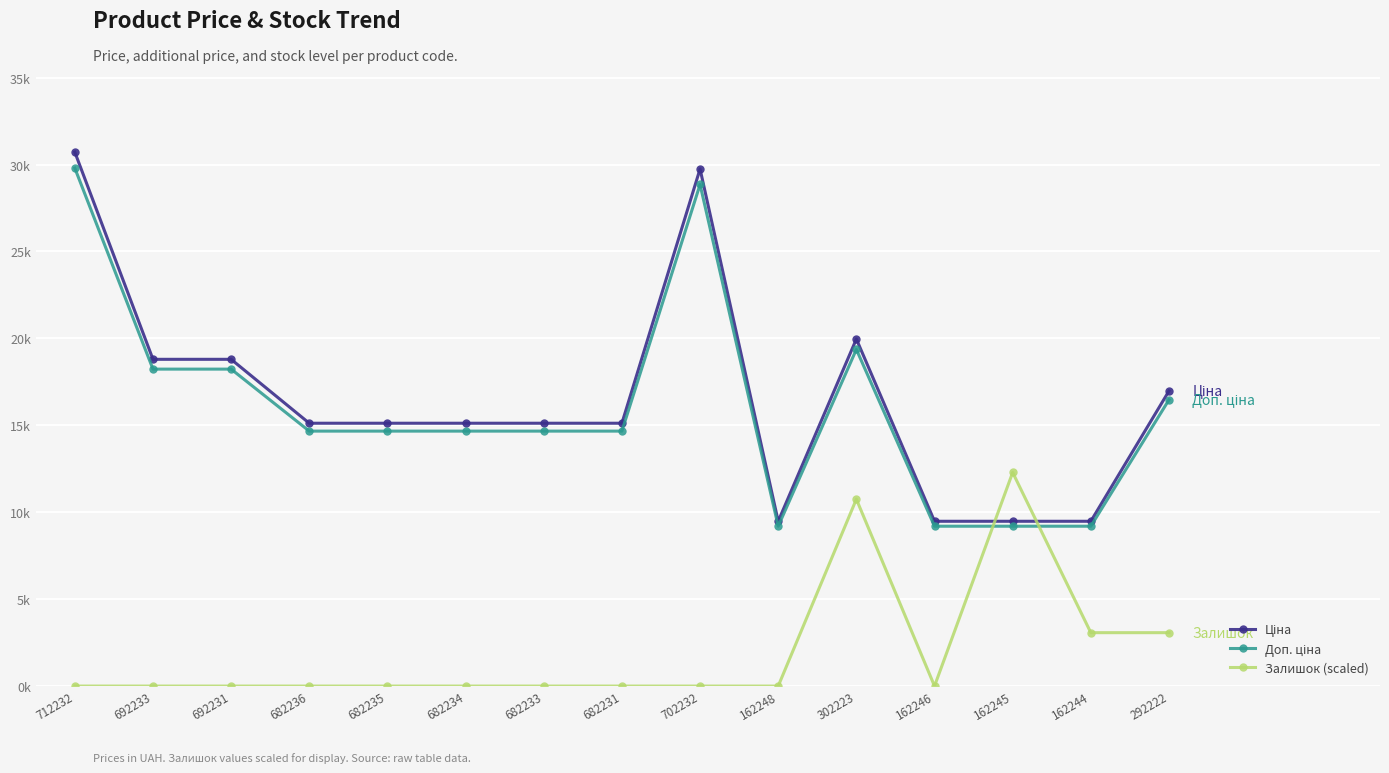

Which series has the widest spread of values?

Ціна